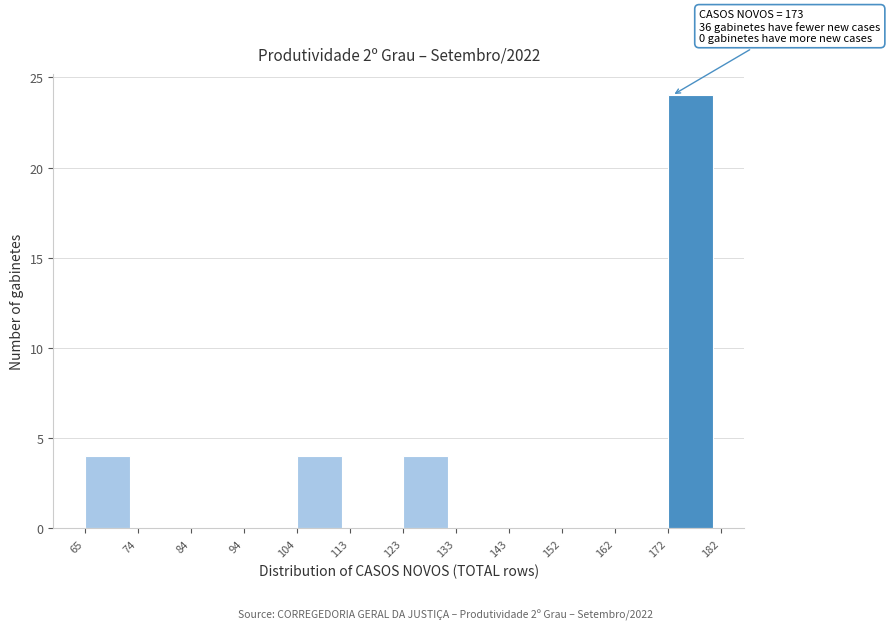

Which range on the x-axis has the tallest bar?

172 to 182